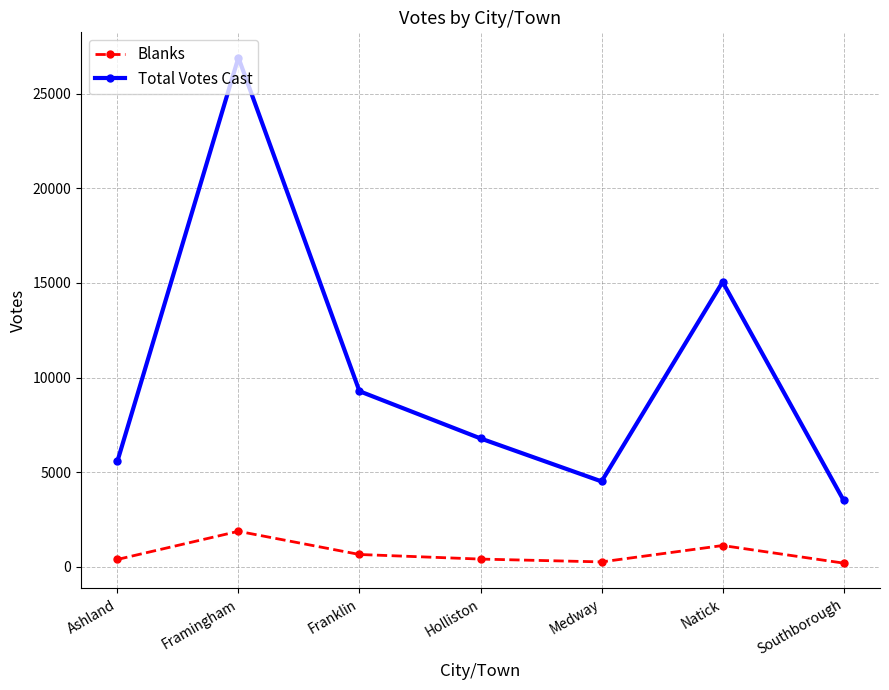

What is the label of the 2nd point from the left?

Framingham